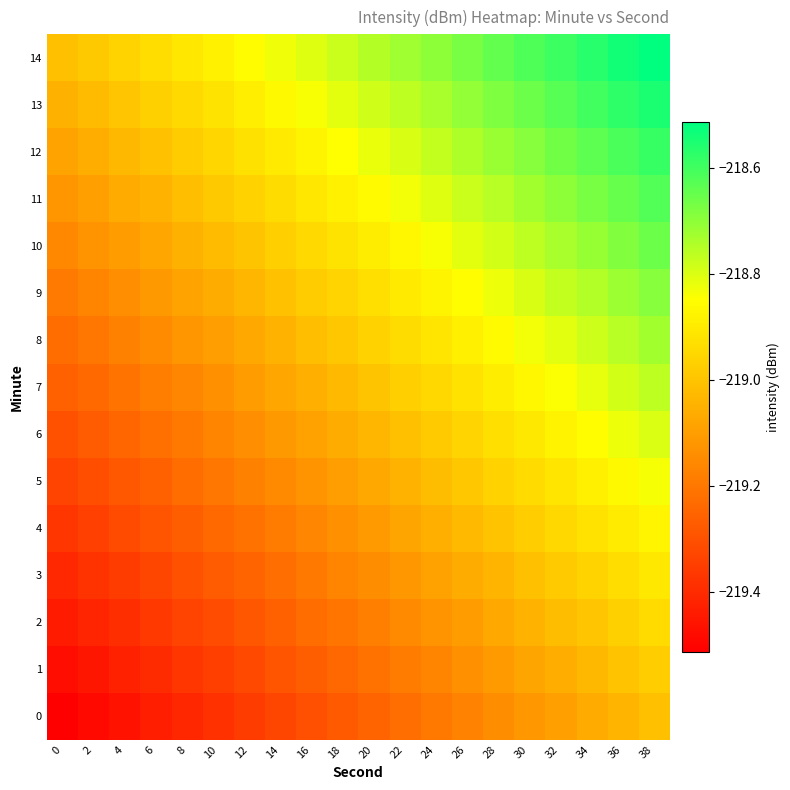

Between 18 and 22, which is larger?

22